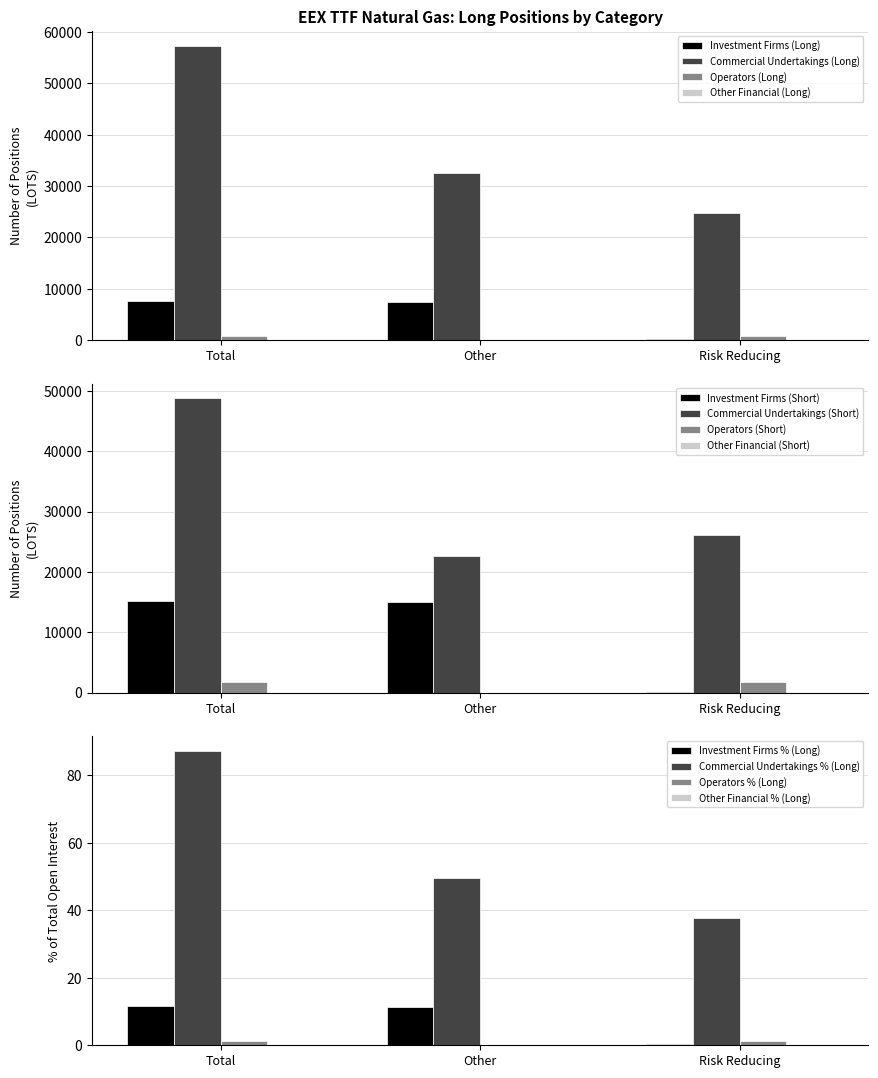

Between Total and Risk Reducing, which series saw the biggest shift?

Commercial Undertakings (Long)